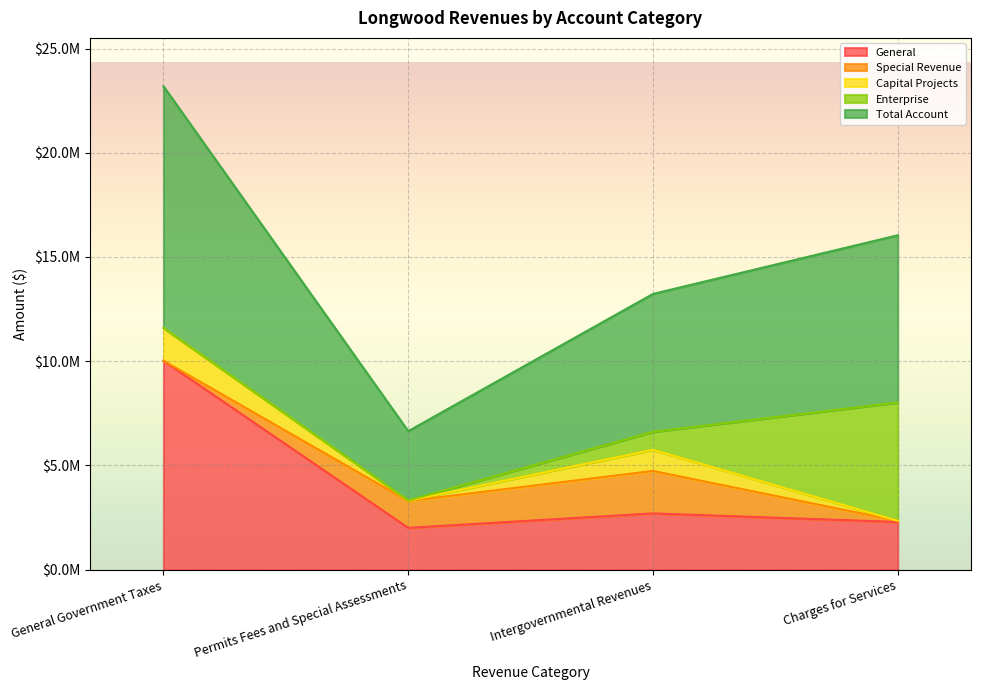

Reading left to right, extract all data points from this chart.

General: 10022012	2006886	2700958	2289237
Special Revenue: 0	1288196	2036957	56319
Capital Projects: 1573322	16850	1014024	0
Enterprise: 0	11272	862740	5675380
Total Account: 11595334	3323204	6614679	8020936